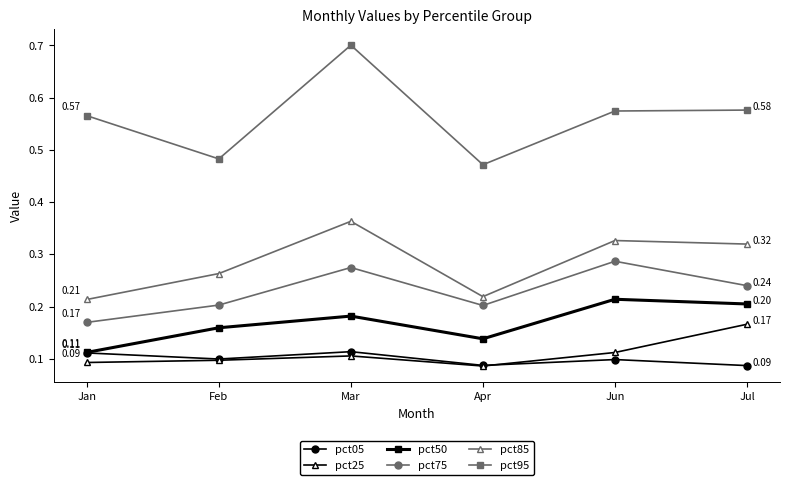

What are all the series names shown in the legend?

pct05, pct25, pct50, pct75, pct85, pct95